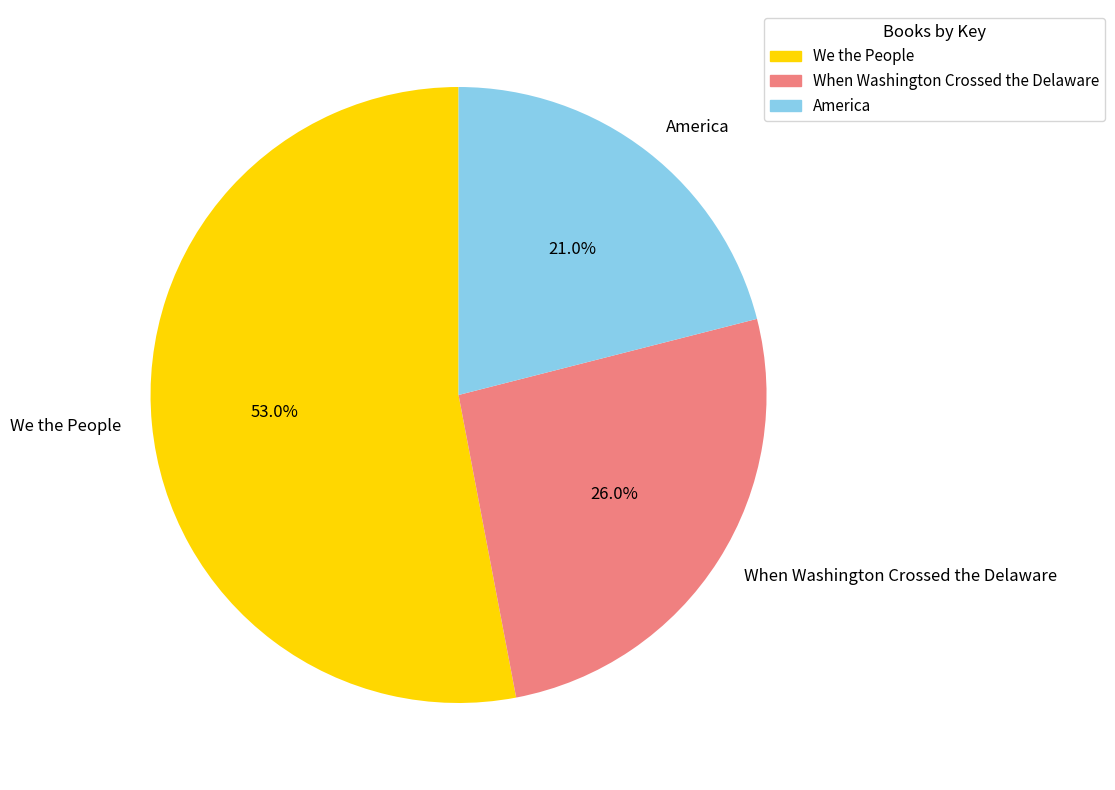

Does any single category account for the majority?

Yes